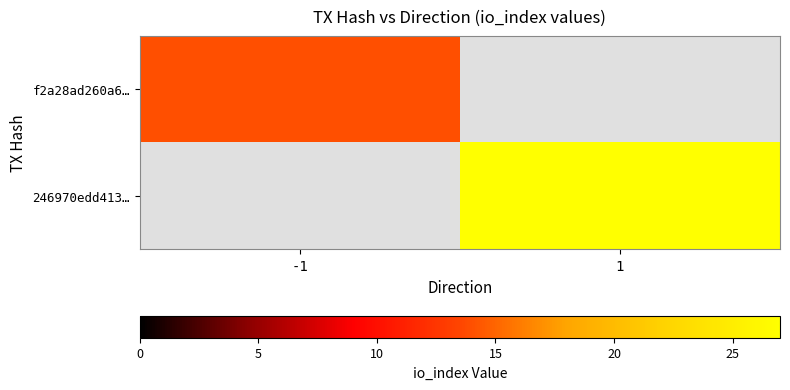

Which series has the widest spread of values?

246970edd413…